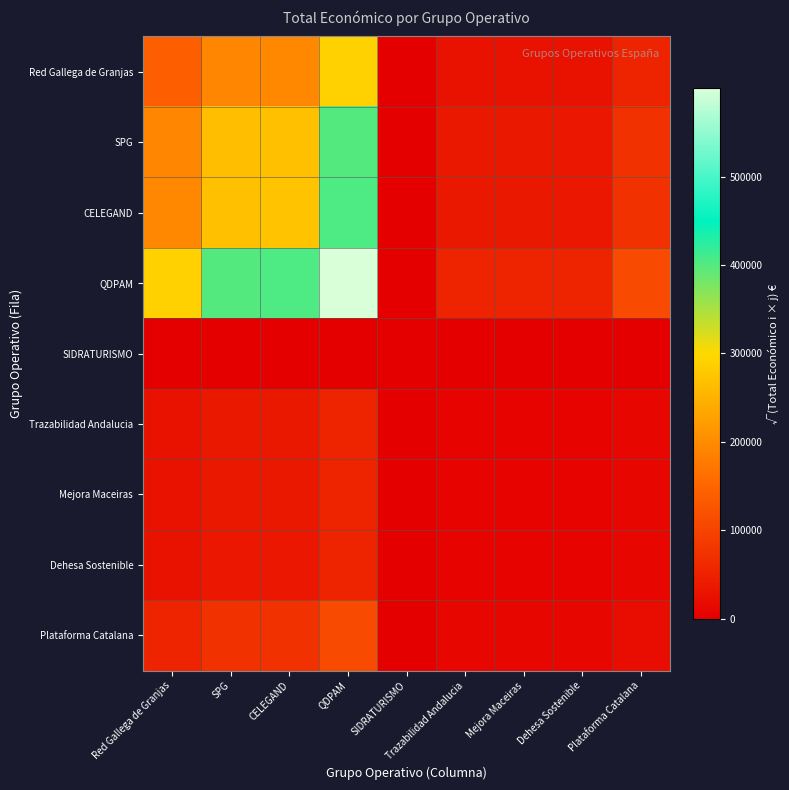

Which series has the largest total across all categories?

QDPAM